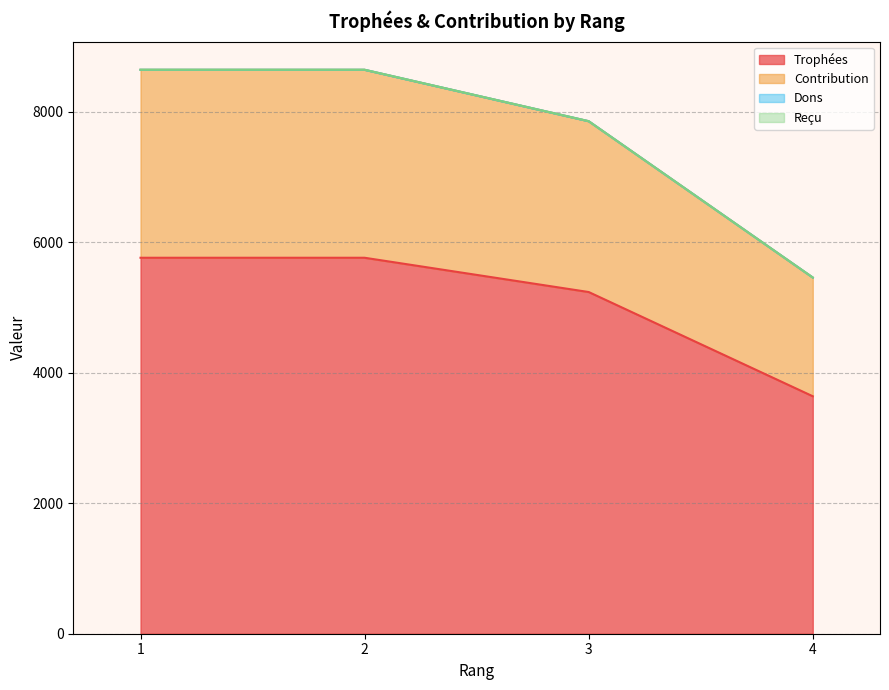

List the labels in order of Contribution value, smallest first.

4, 3, 1, 2